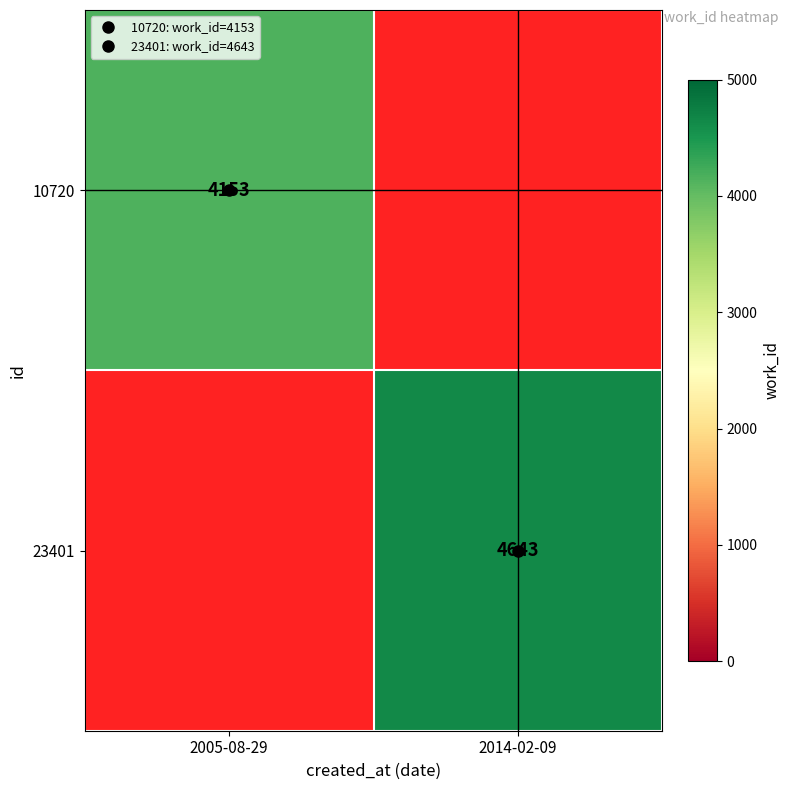

Read the 23401 value at 2014-02-09.

4643.0